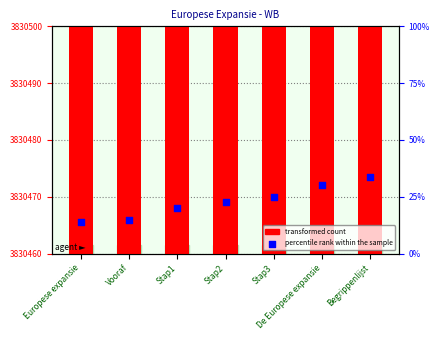

Which series reaches the maximum Y coordinate?

Identifier value